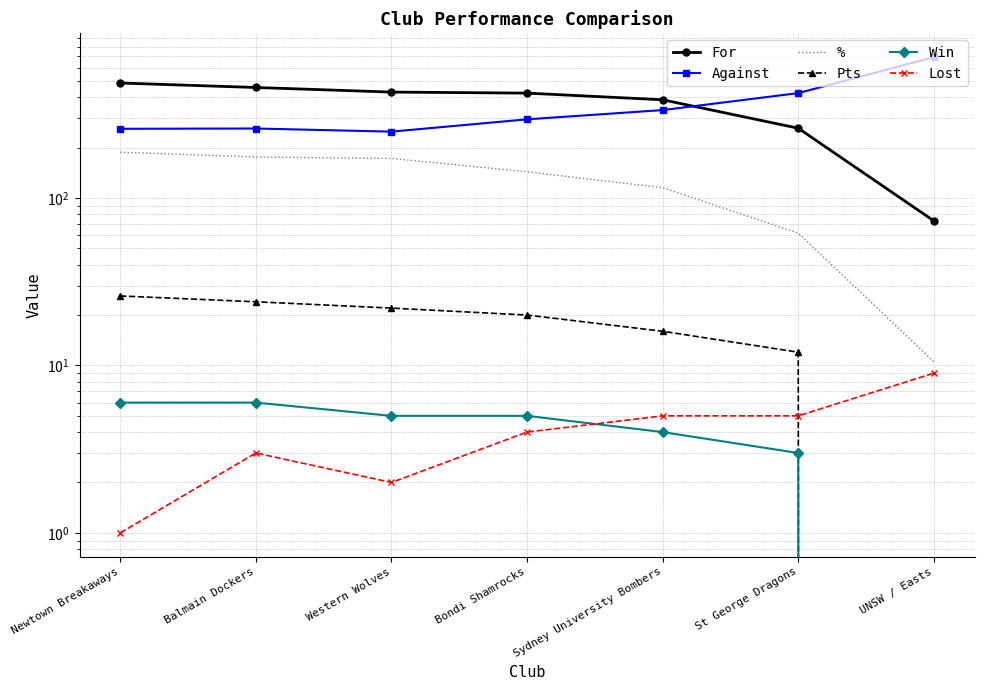

True or false: Against and Lost cross at least once.

False